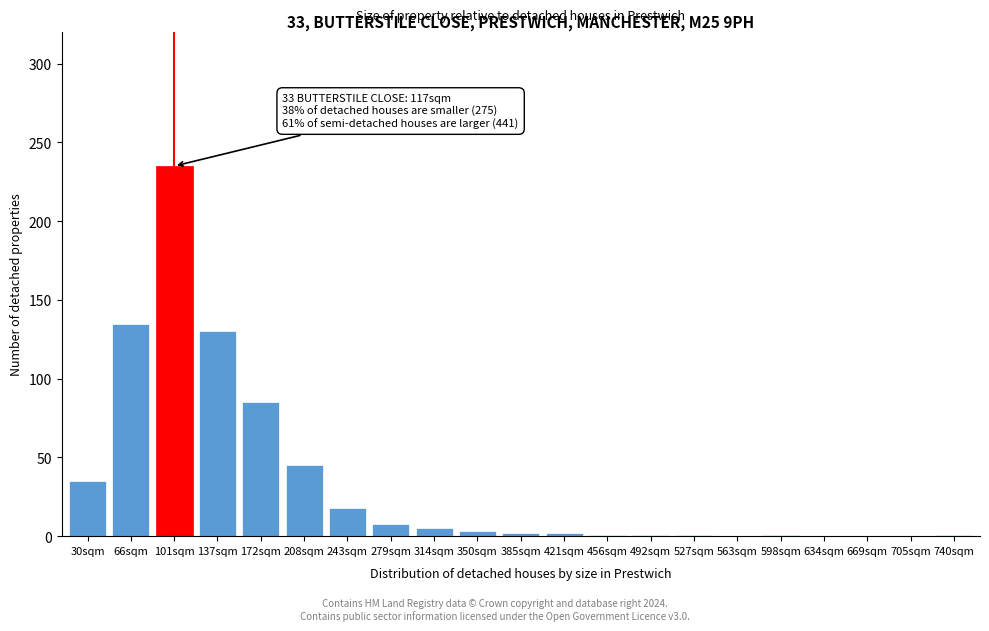

The chart shows a value of 0 at 563sqm. True or false?

True